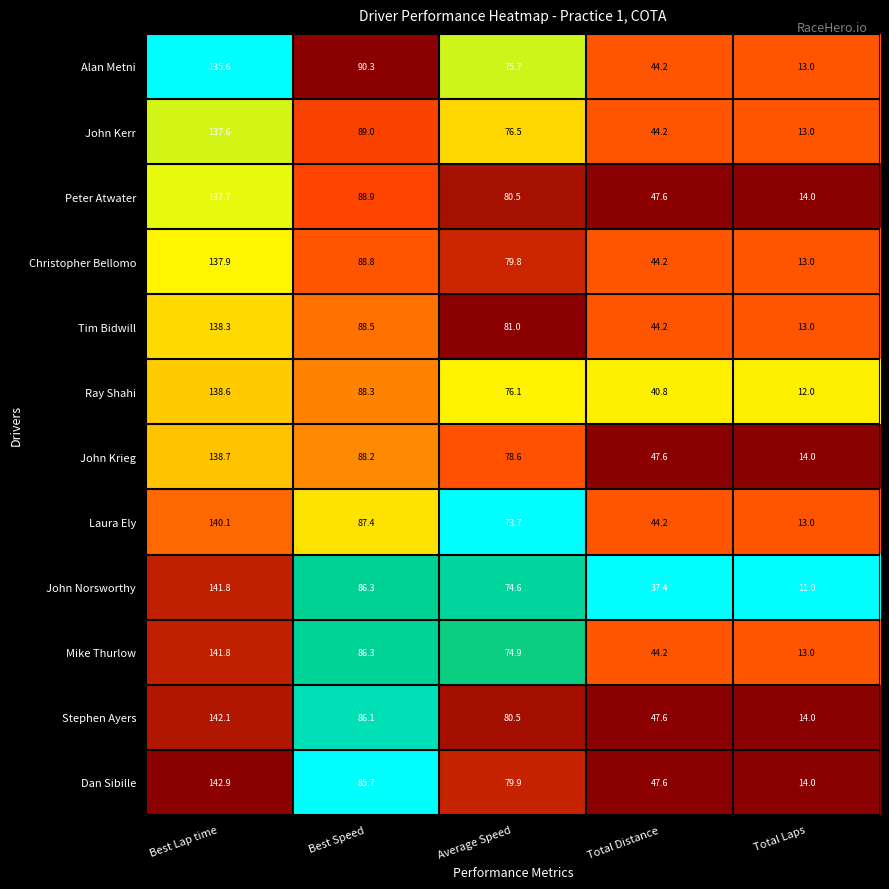

What is the difference between the Tim Bidwill values at Total Laps and Average Speed?

68.0